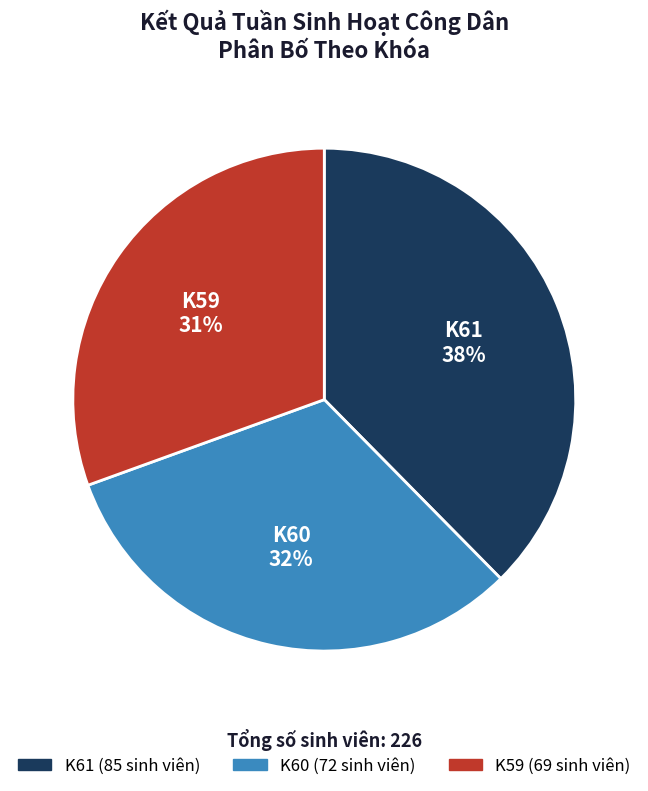

Count the number of slices in the pie.

3